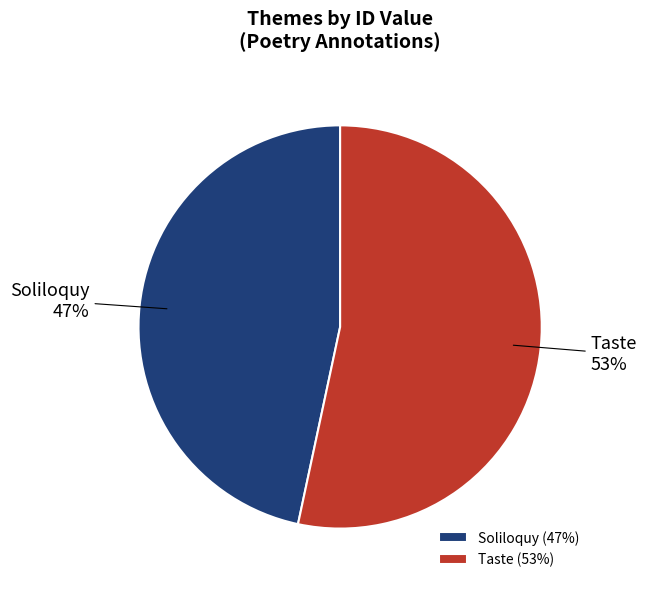

Which category has the smallest portion of the pie?

Soliloquy